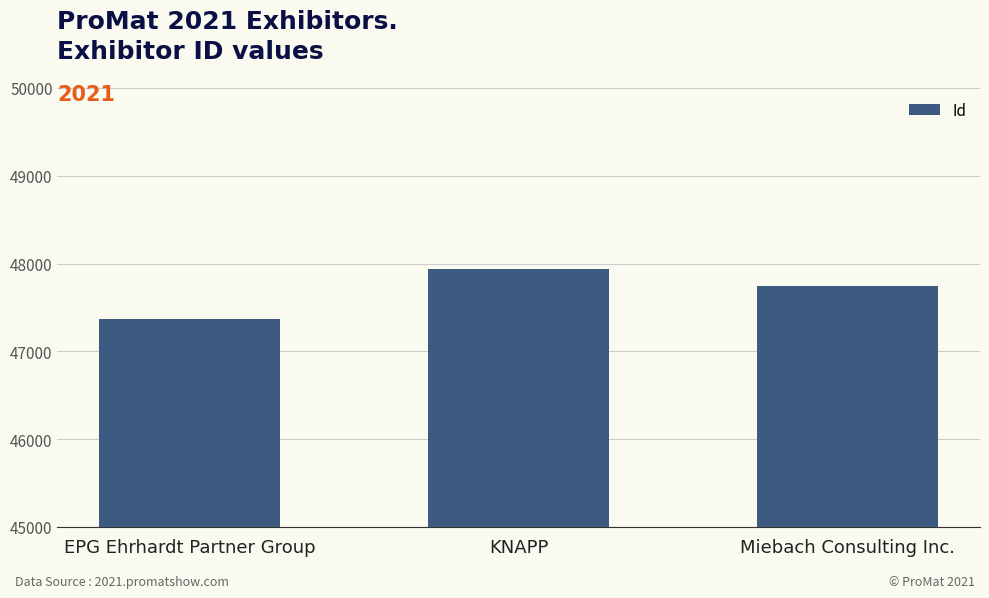

How many data points are less than 47739?

1